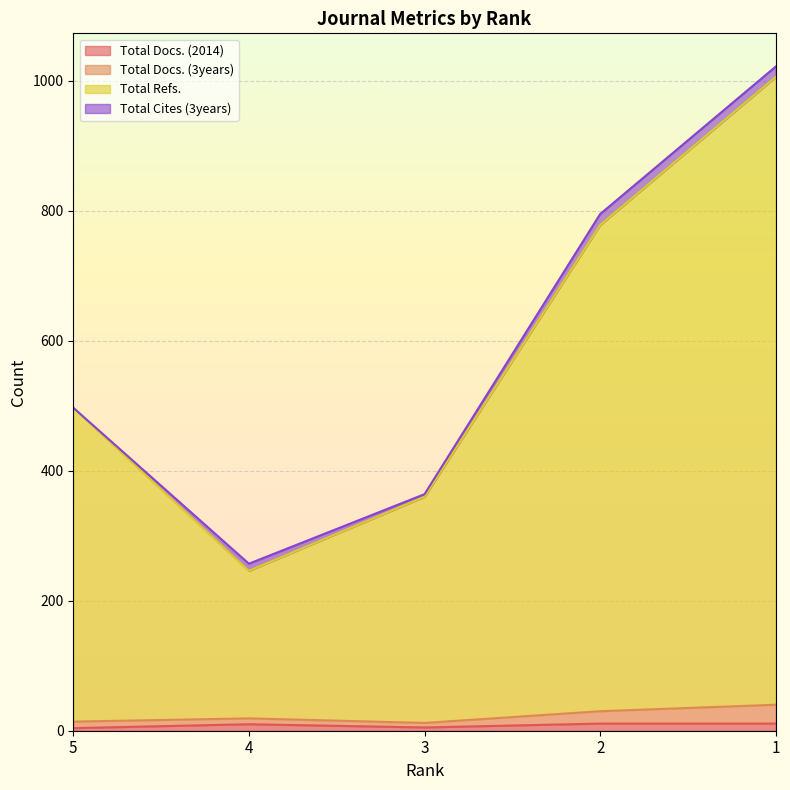

What is the sum of the Total Docs. (2014) values at 3 and 4?

15